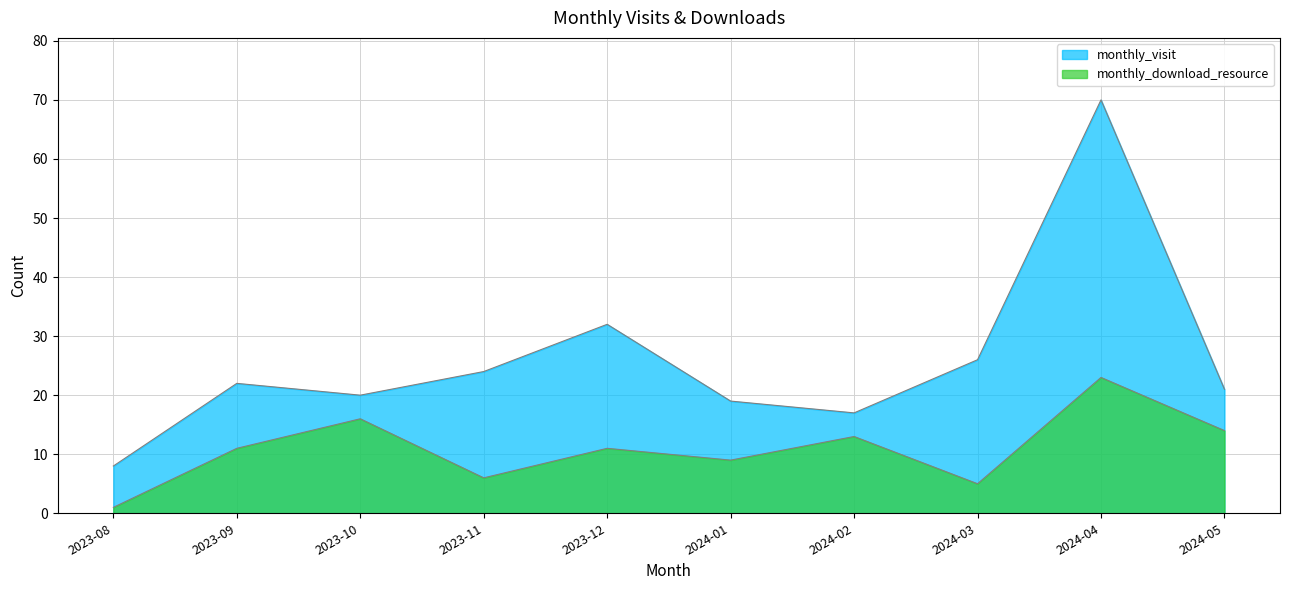

At which category does the chart reach its minimum across all series?

2023-08